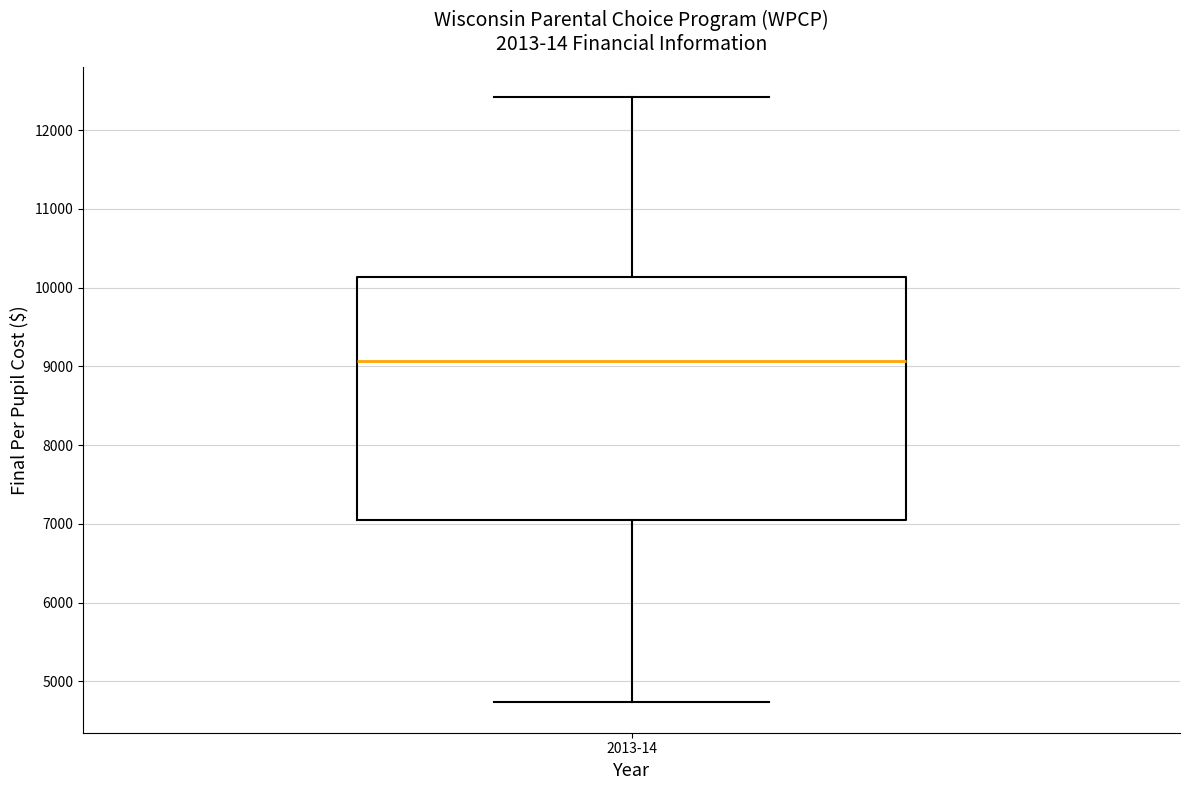

Transcribe this box plot: give where the median line is, the range the box spans, and where the two whiskers end, as read against the y-axis. The values are not printed on the chart, so give them approximately, as read against the axis.

median 9100, box 7000 to 10100, whiskers 4700 to 12400